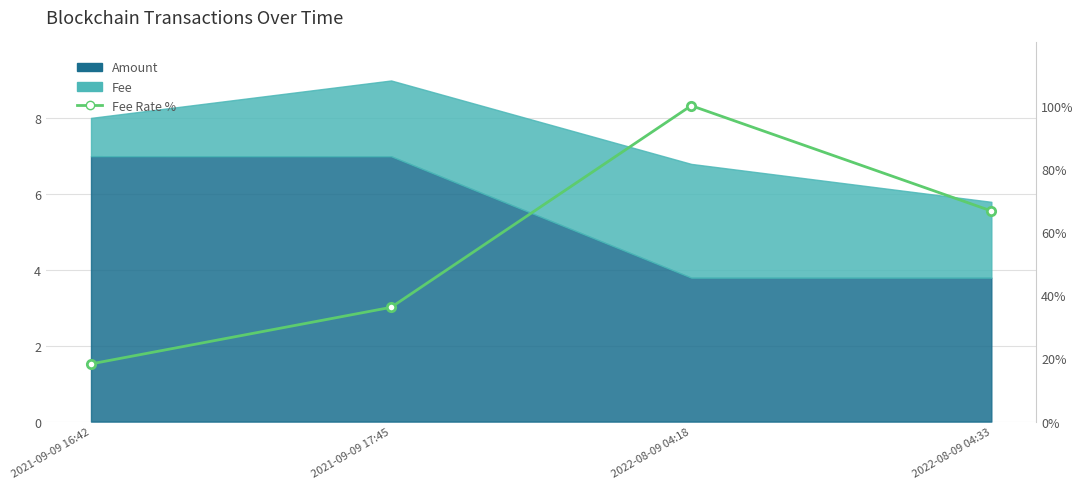

What is the minimum value shown in the chart?

18.3